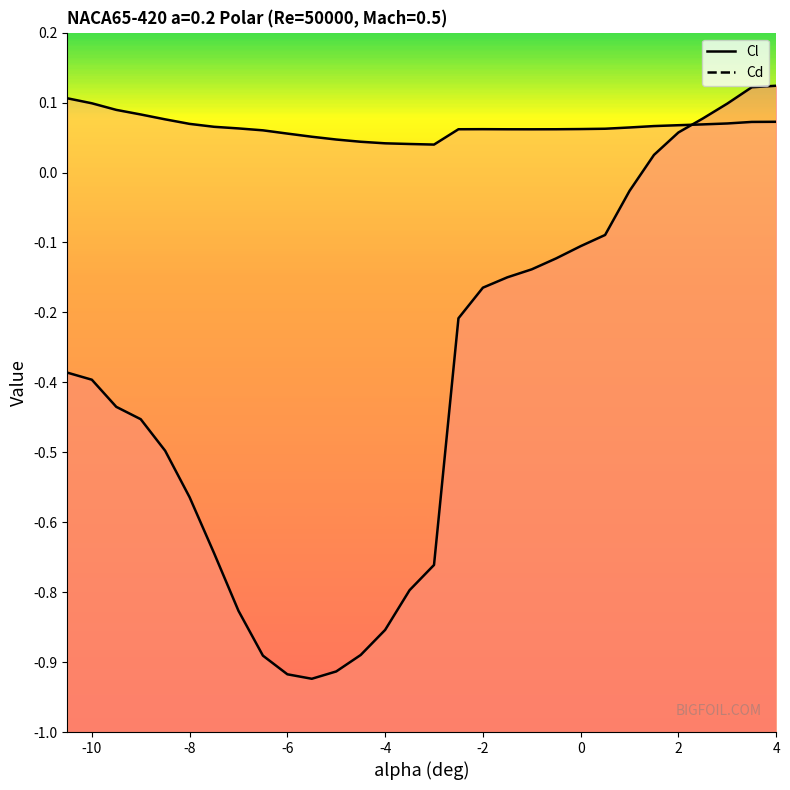

What is the label of the 17th point from the right?

-4